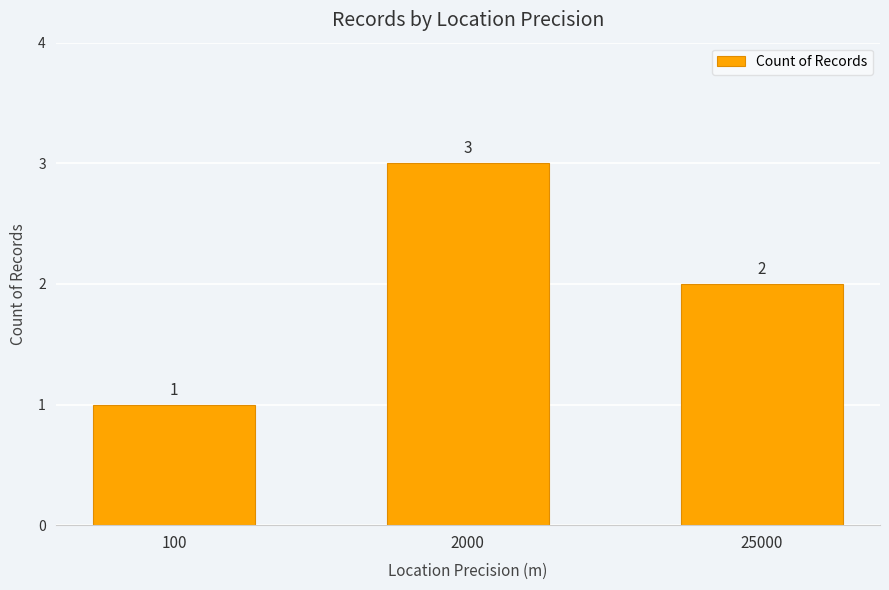

The chart shows a value of 4 at 2000. True or false?

False